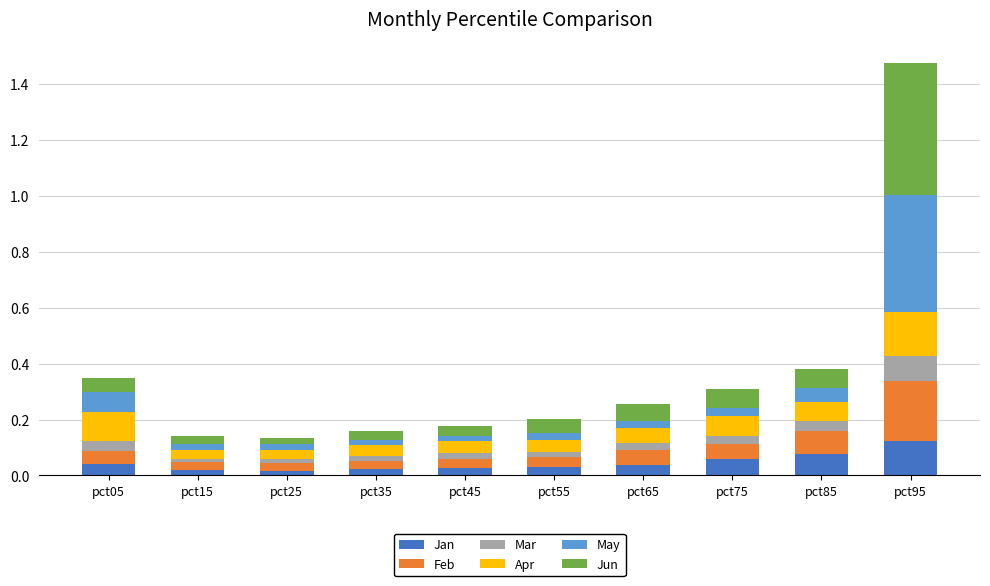

At which category is the sum across all series the highest?

pct95